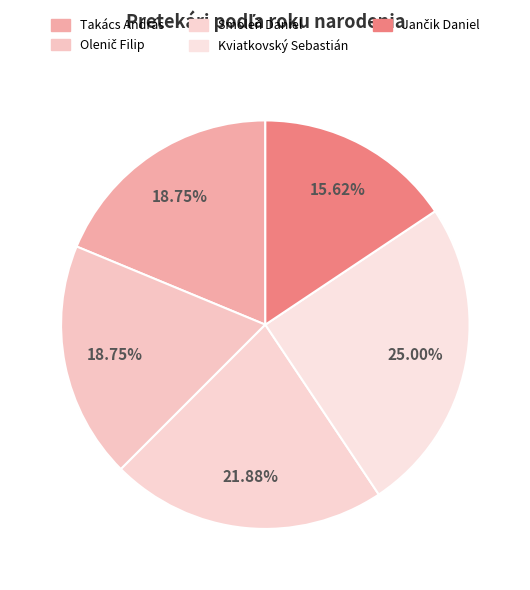

Does any single category account for the majority?

No